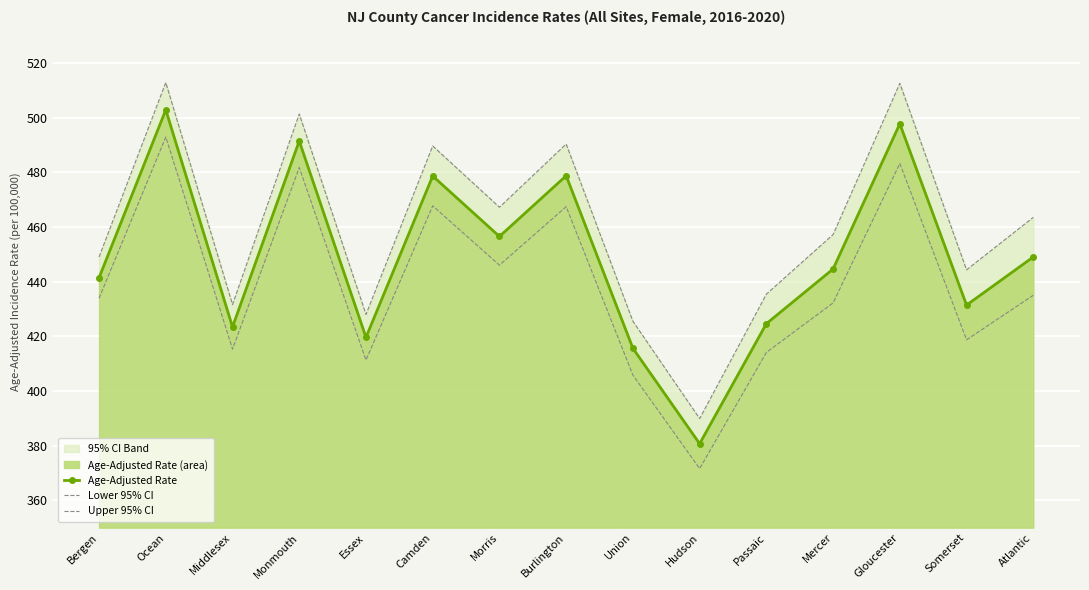

True or false: Lower 95% CI and Upper 95% CI cross at least once.

False